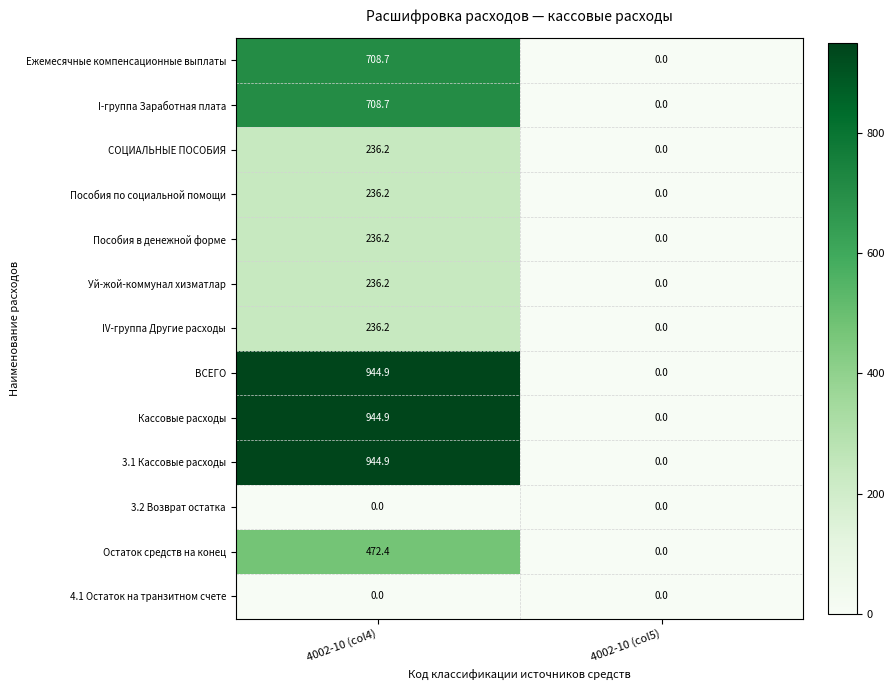

Is the value of Ежемесячные компенсационные выплаты at 4002-10 (col4) greater than the value of Пособия по социальной помощи at 4002-10 (col4)?

Yes